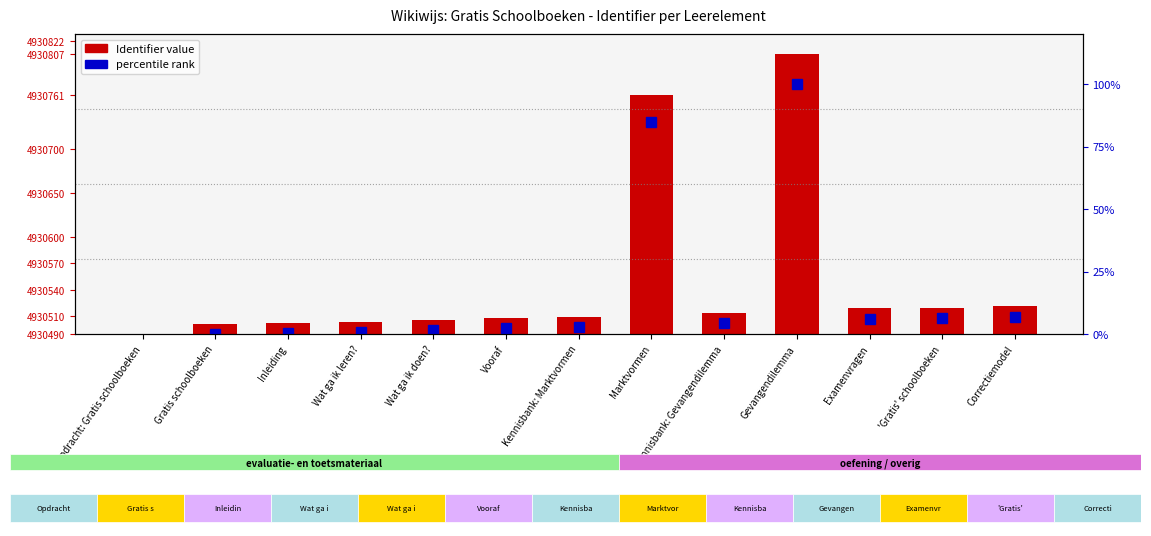

Between Kennisbank: Marktvormen and Kennisbank: Gevangendilemma, which is larger?

Kennisbank: Gevangendilemma